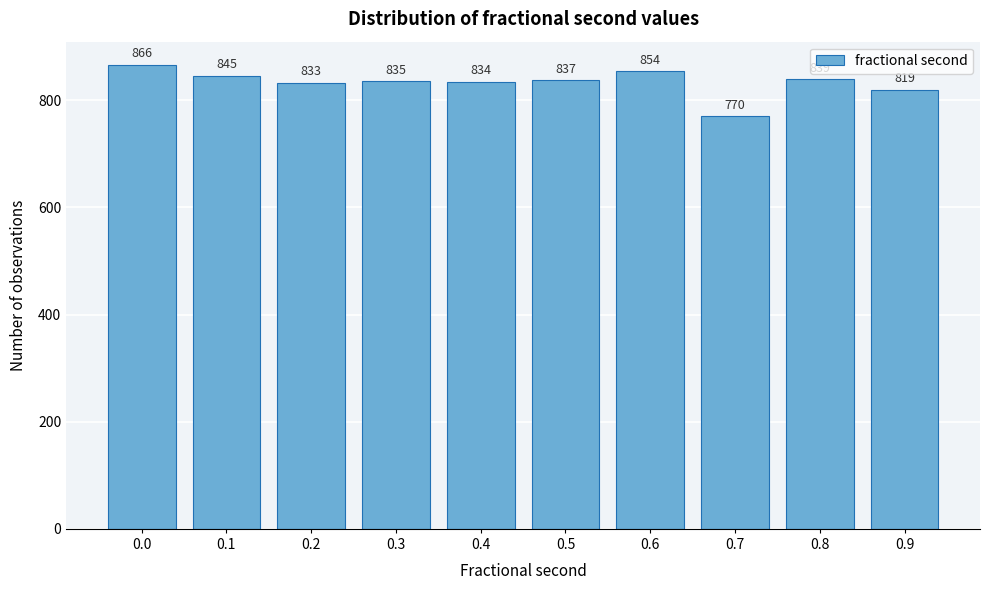

Reading right to left, list all the values displayed in this chart.

0.9=819	0.8=839	0.7=770	0.6=854	0.5=837	0.4=834	0.3=835	0.2=833	0.1=845	0.0=866